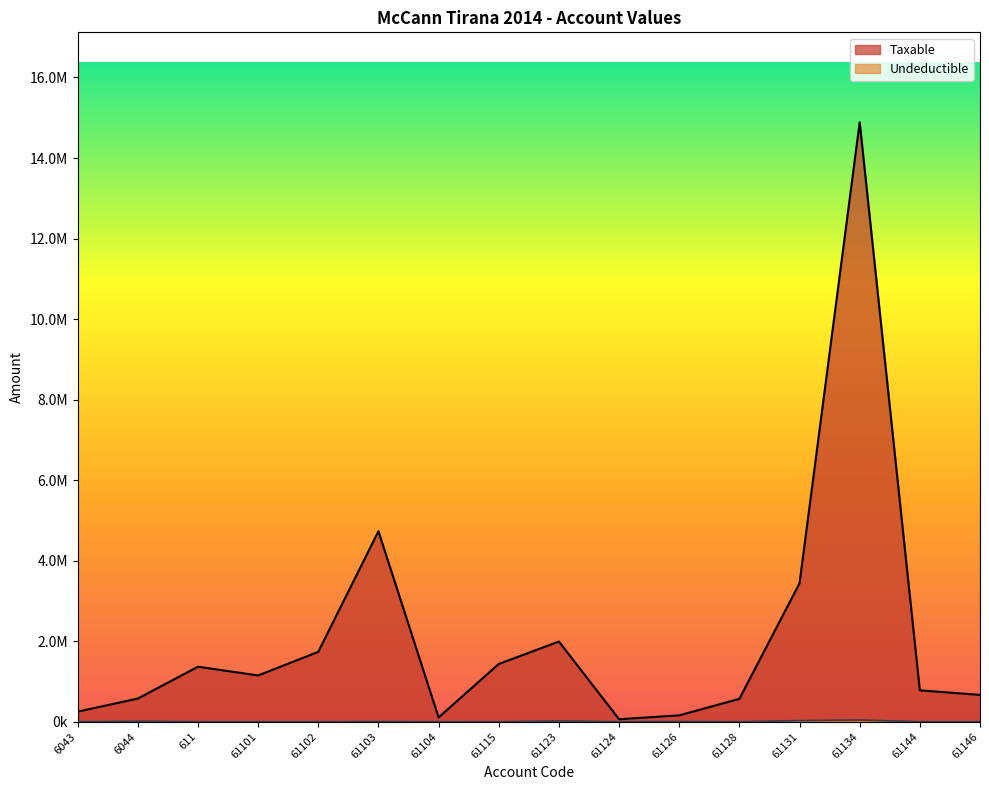

Rank the series at 61104 from highest to lowest value.

Taxable, Undeductible